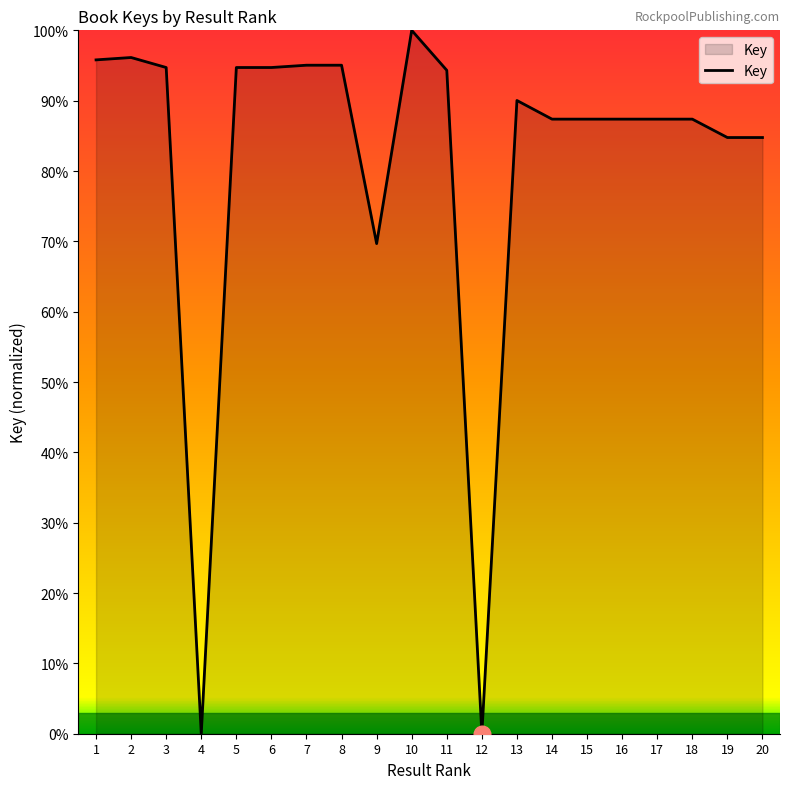

How many values are below 90?

10